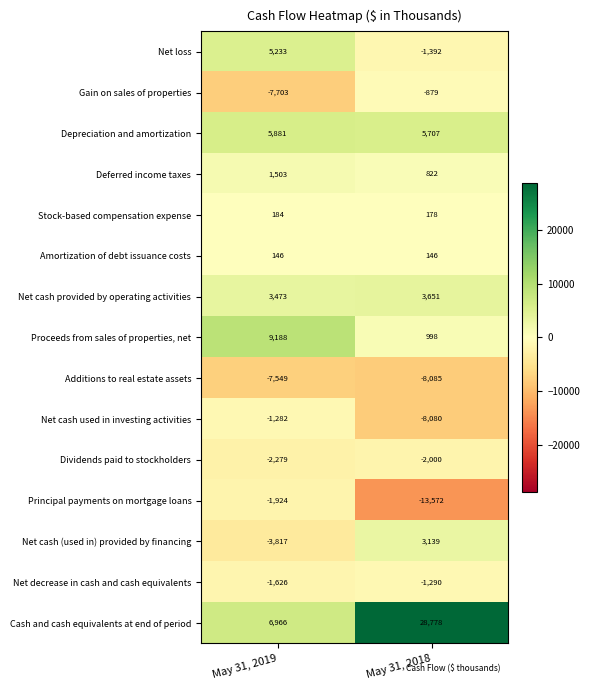

The Stock-based compensation expense series shows 101 at May 31, 2018. True or false?

False